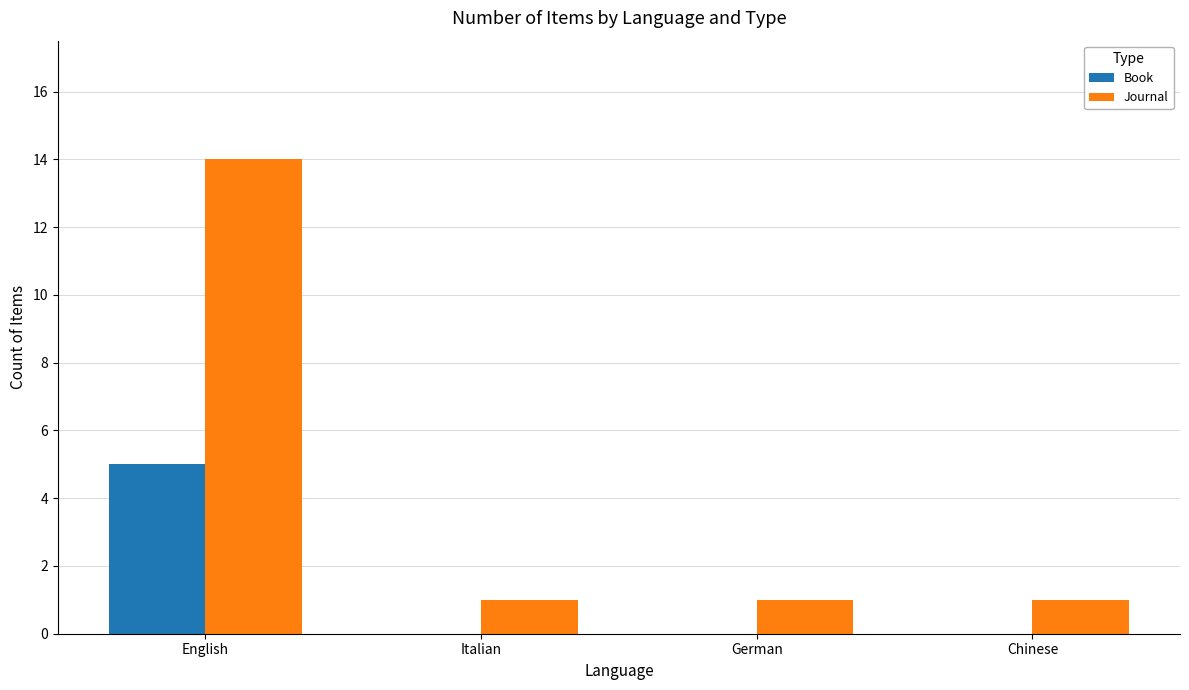

Which series has the largest total across all categories?

Journal